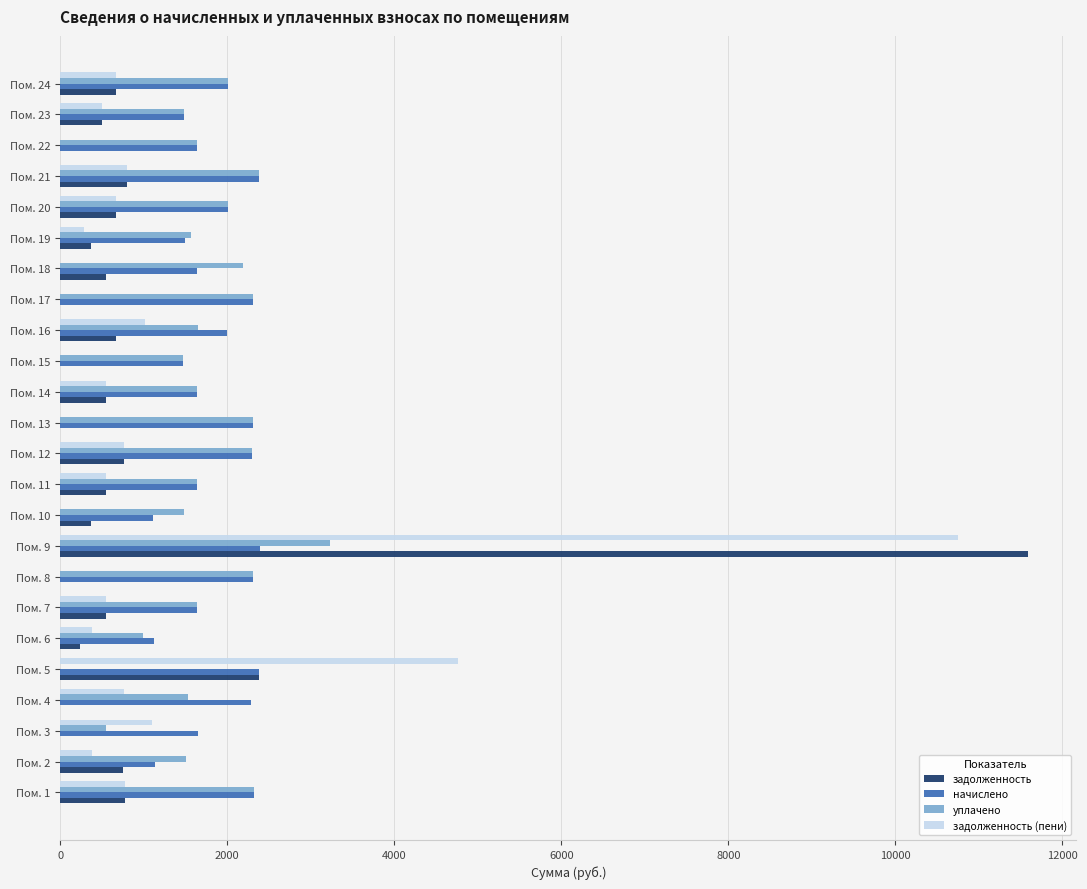

What is the sum of the уплачено values at Пом. 4 and Пом. 12?

3824.7